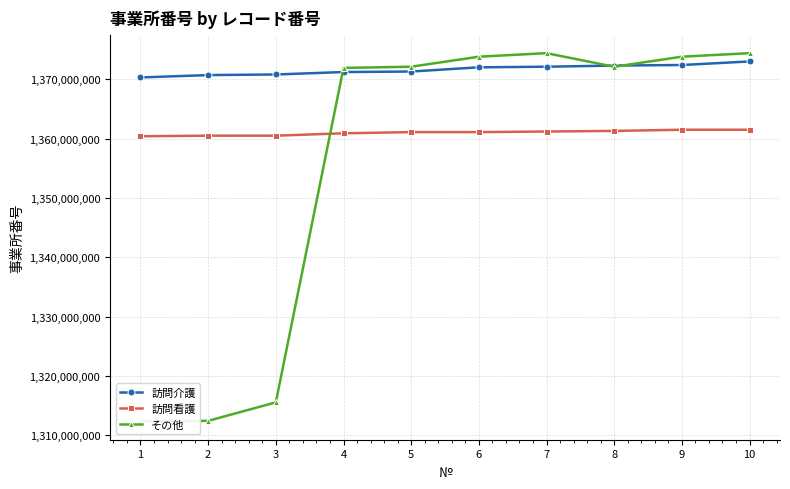

Is it true that 訪問看護 equals 1361490434 at 9?

True